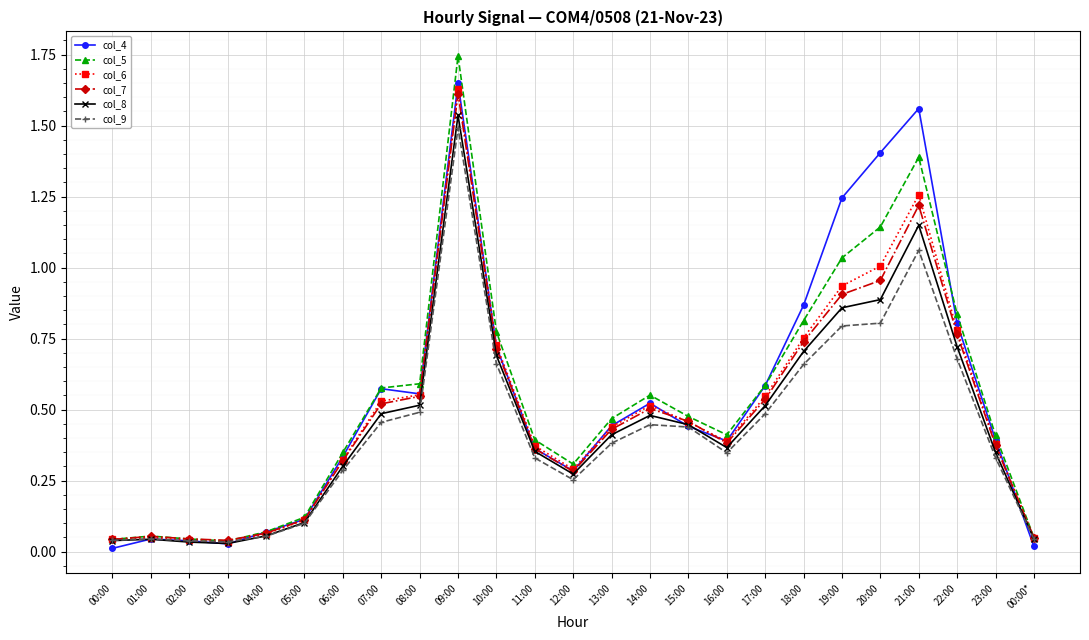

Which label corresponds to the largest value in the chart?

09:00